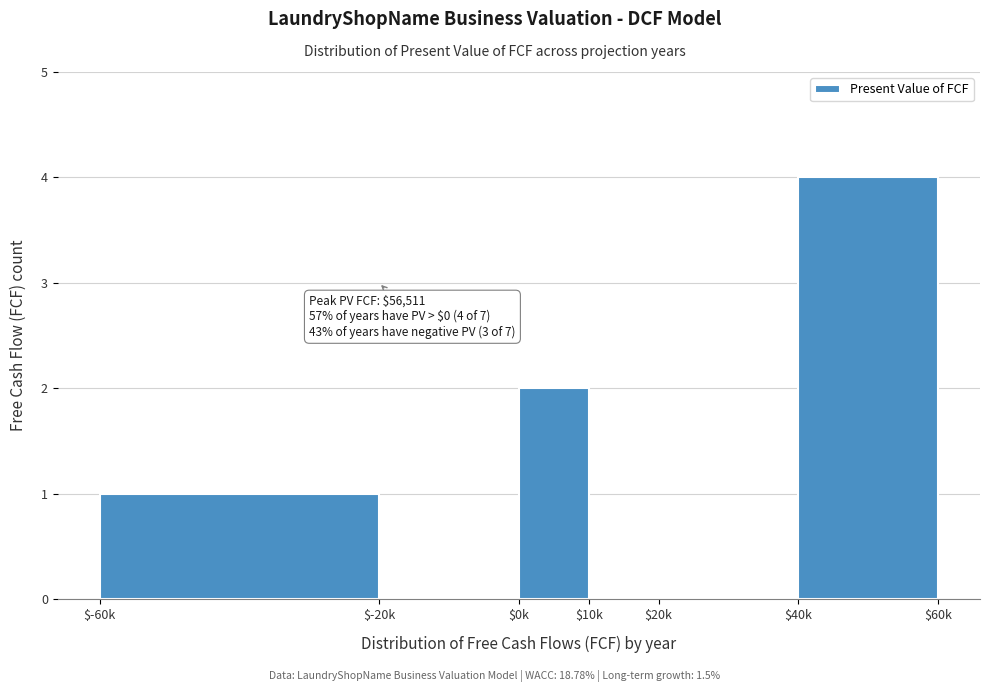

The chart shows a value of 2 at $0k. True or false?

True